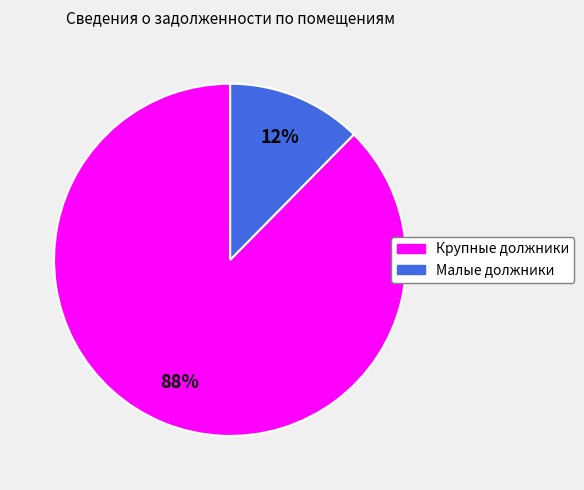

To the nearest percent, what is the average slice percentage?

50%